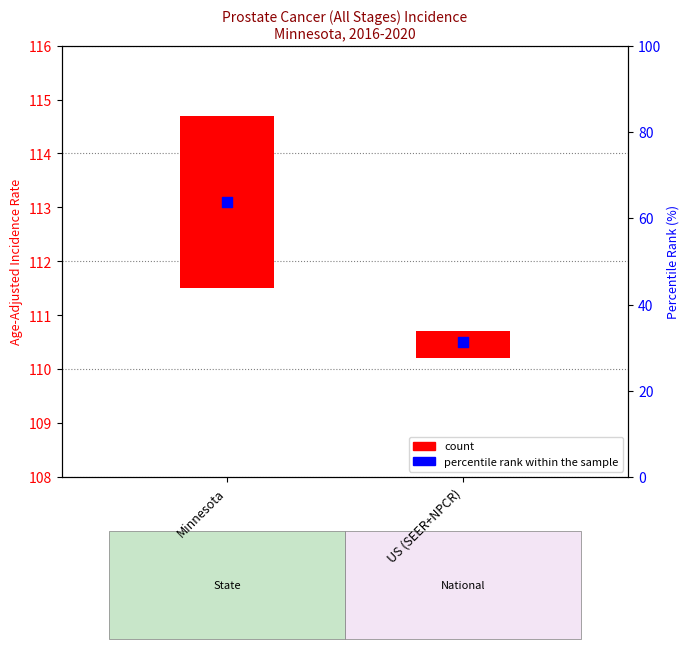

Which series has the largest Y range (max minus min)?

count